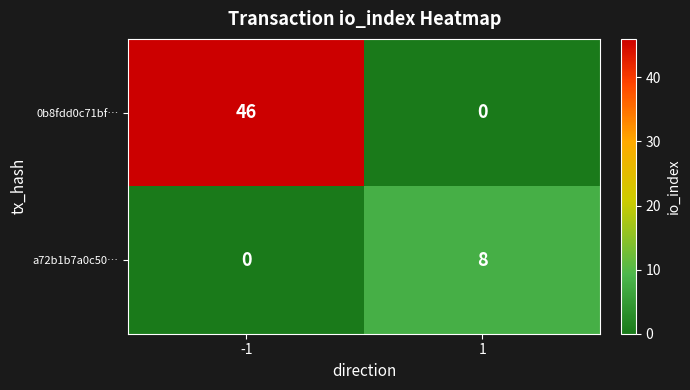

What is the approximate value of 0b8fdd0c71bf… at -1, to the nearest 10?

50